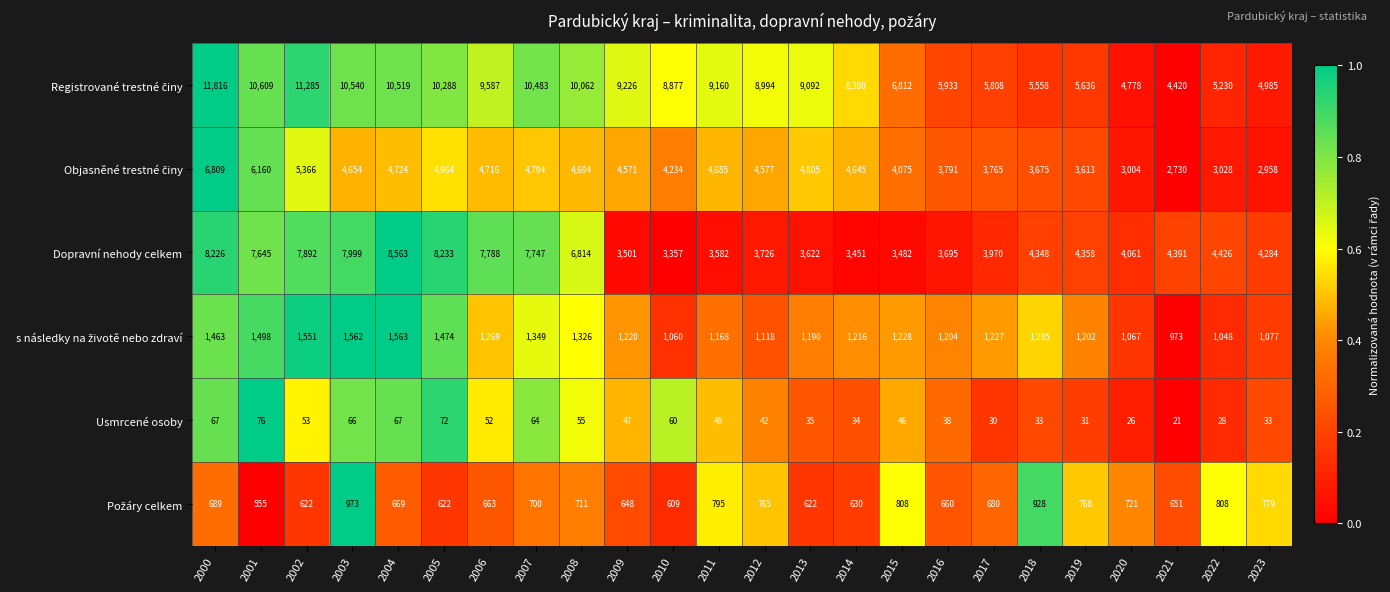

At which label does Dopravní nehody celkem first exceed 4358?

2000